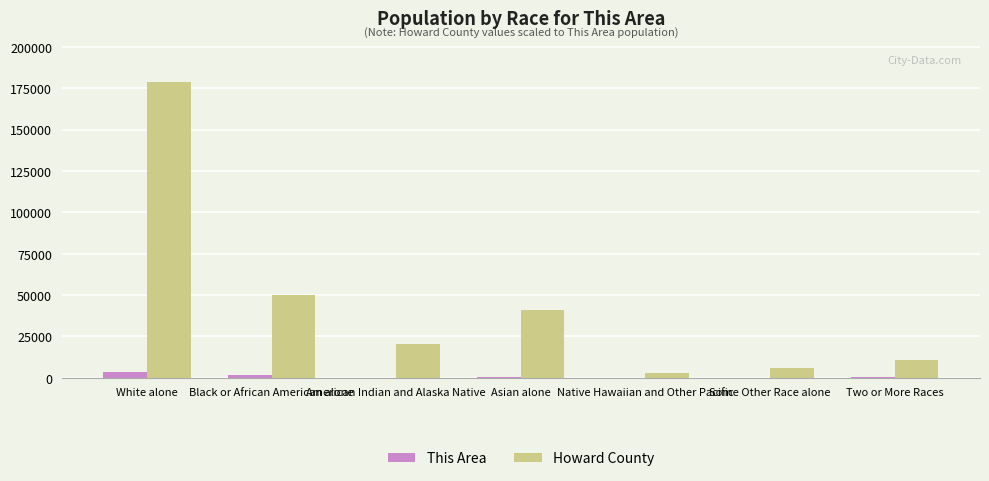

What is the maximum value for Howard County?

178523